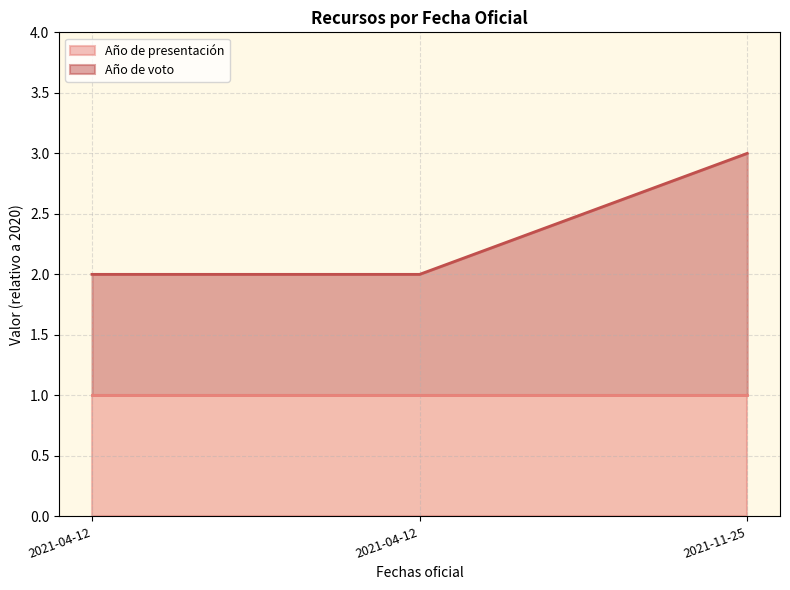

Reading left to right, extract all data points from this chart.

2	2	3